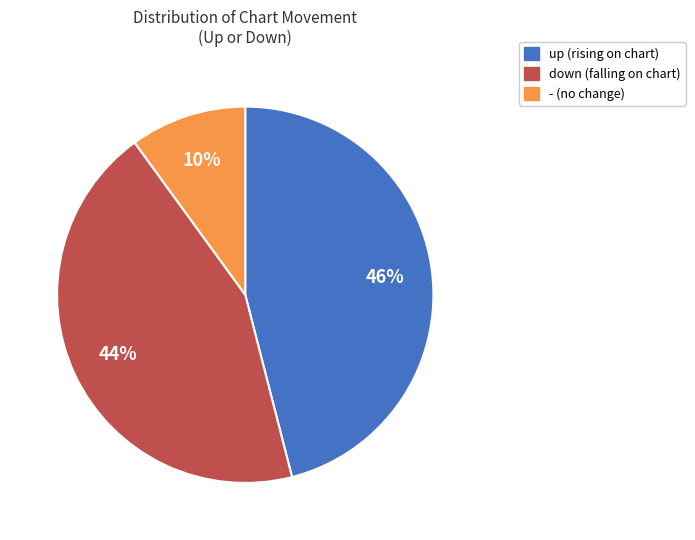

How many slices are in this pie chart?

3